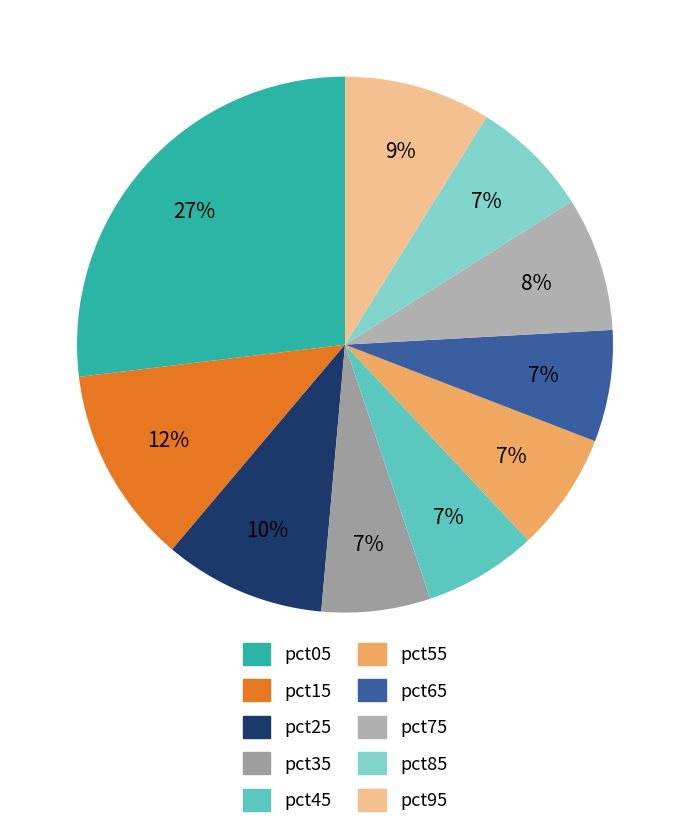

Does any single category account for the majority?

No